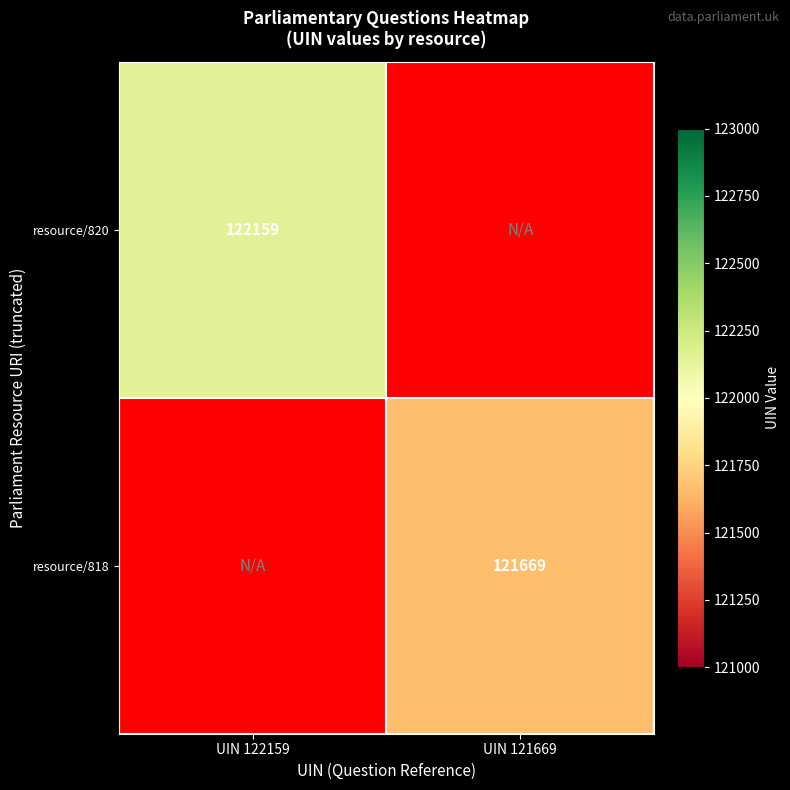

True or false: resource/820 has a value of 164096 at UIN 122159.

False